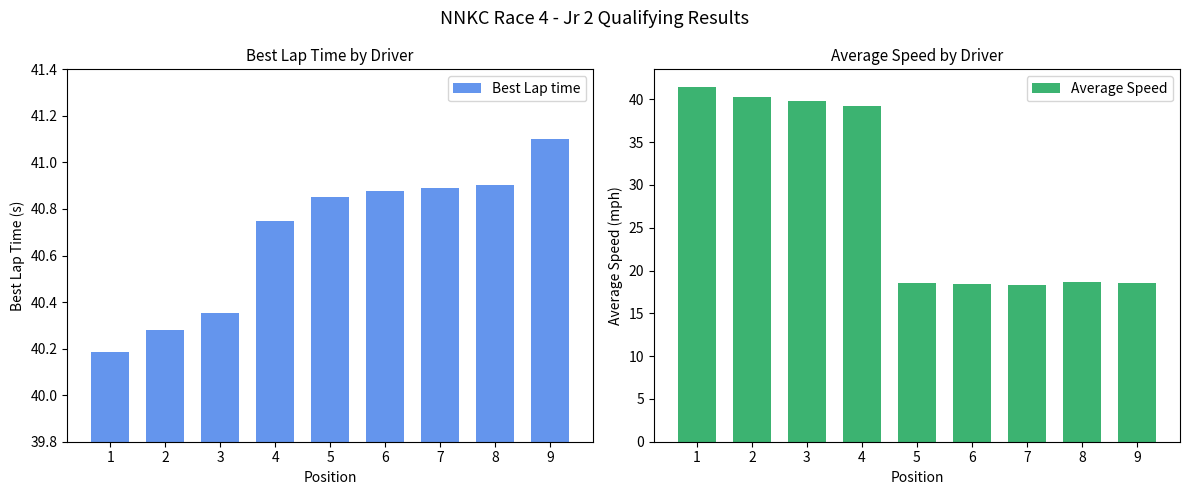

Reading right to left, extract all data points from this chart.

Best Lap time: 41.1	40.9	40.9	40.9	40.9	40.7	40.4	40.3	40.2
Average Speed: 18.6	18.7	18.3	18.5	18.6	39.2	39.8	40.2	41.4